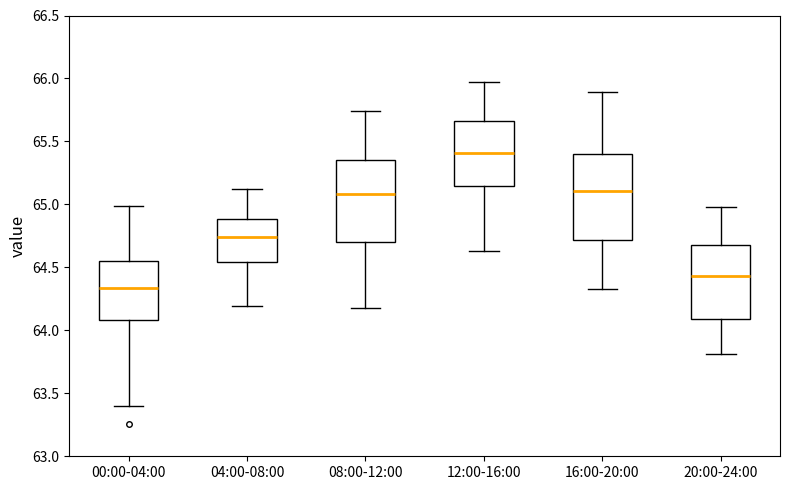

Reading left to right, transcribe this box plot: for each box, give where its median line is, the range the box spans, and where its two whiskers end, as read against the y-axis. The values are not printed on the chart, so give them approximately, as read against the axis.

00:00-04:00: median 64.35, box 64.10 to 64.55, whiskers 63.40 to 65.00
04:00-08:00: median 64.75, box 64.55 to 64.90, whiskers 64.20 to 65.10
08:00-12:00: median 65.10, box 64.70 to 65.35, whiskers 64.20 to 65.75
12:00-16:00: median 65.40, box 65.15 to 65.65, whiskers 64.65 to 65.95
16:00-20:00: median 65.10, box 64.70 to 65.40, whiskers 64.35 to 65.90
20:00-24:00: median 64.45, box 64.10 to 64.70, whiskers 63.80 to 65.00